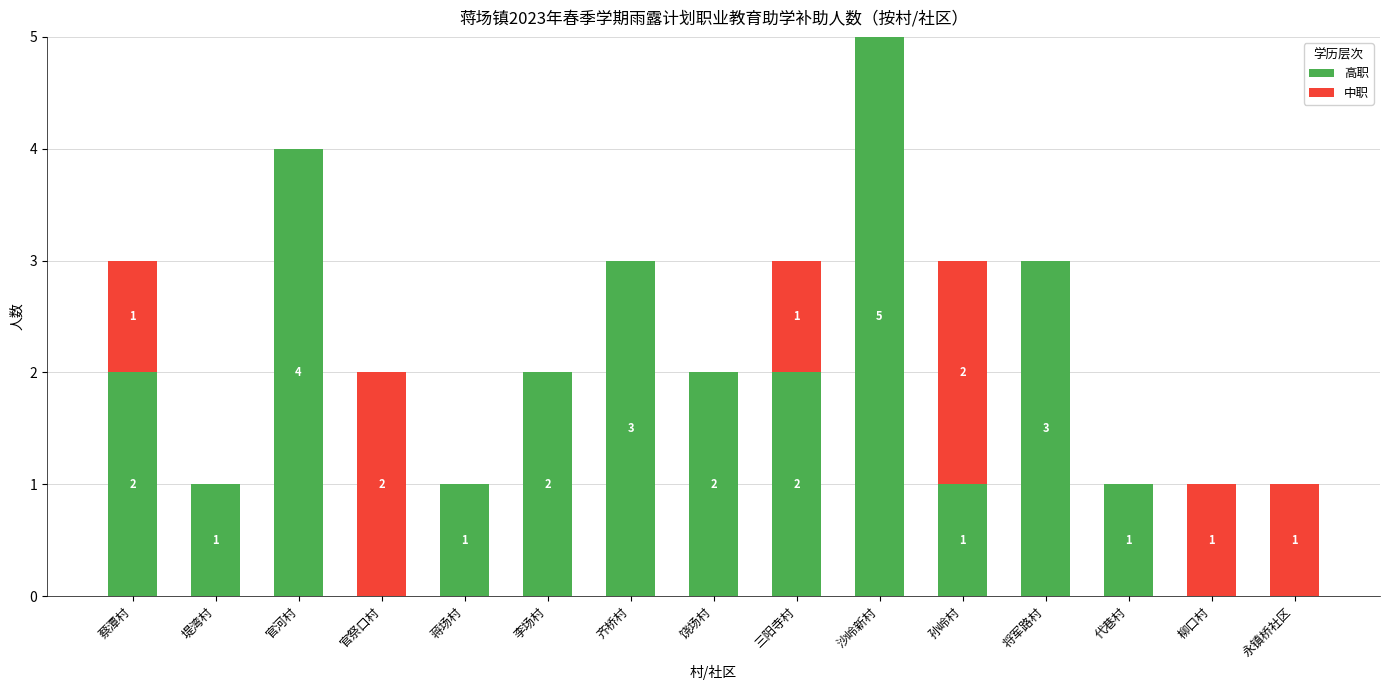

What is the maximum value for 高职?

5